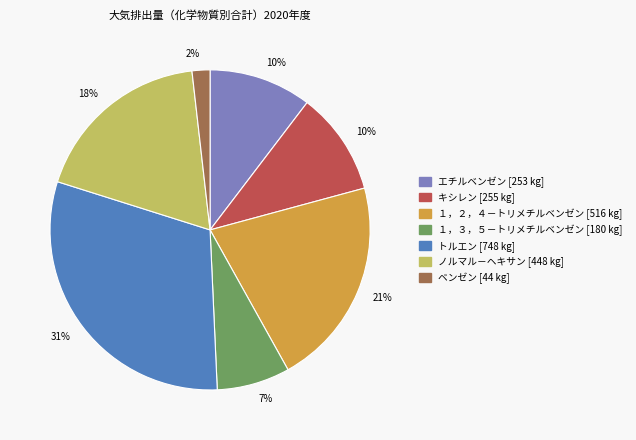

Is there any slice that represents more than half of the pie?

No